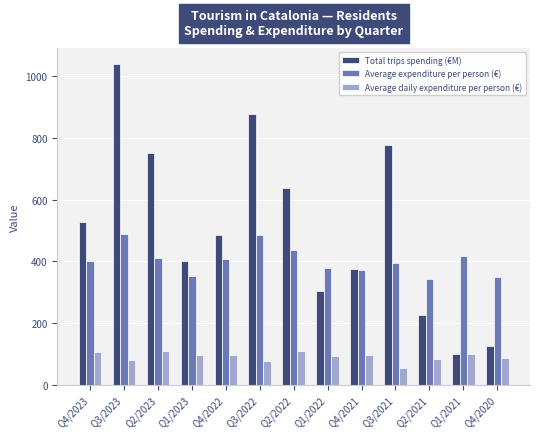

At how many categories does at least one series exceed 760?

3